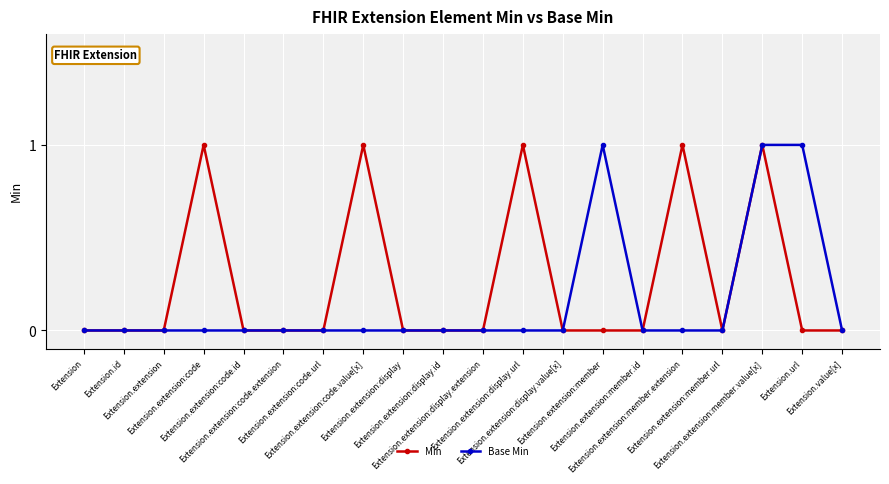

Count the Base Min values in the range 0 to 1.

20